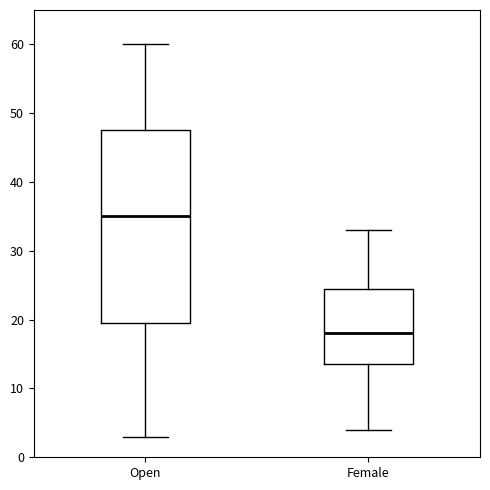

Where is the upper edge of the box for Female on the y-axis? The values are not printed on the chart, so give them approximately, as read against the axis.

25